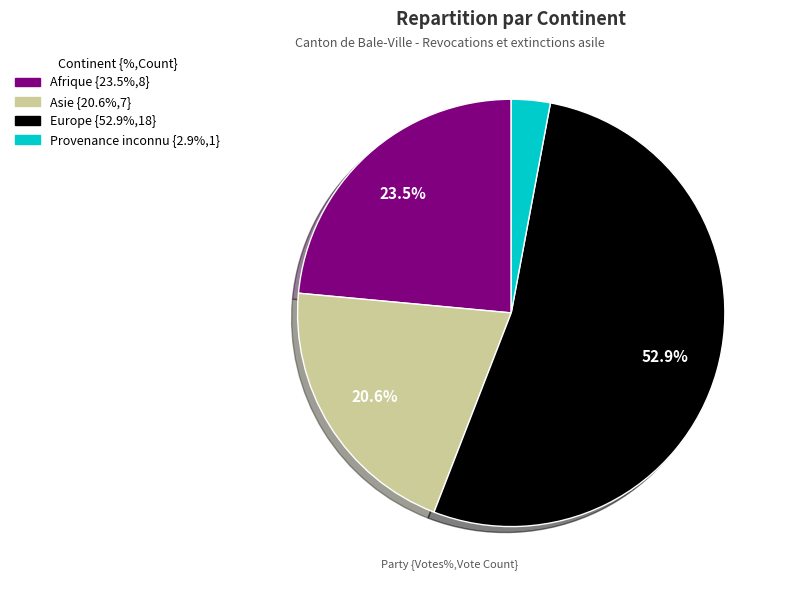

Is there any slice that represents more than half of the pie?

Yes